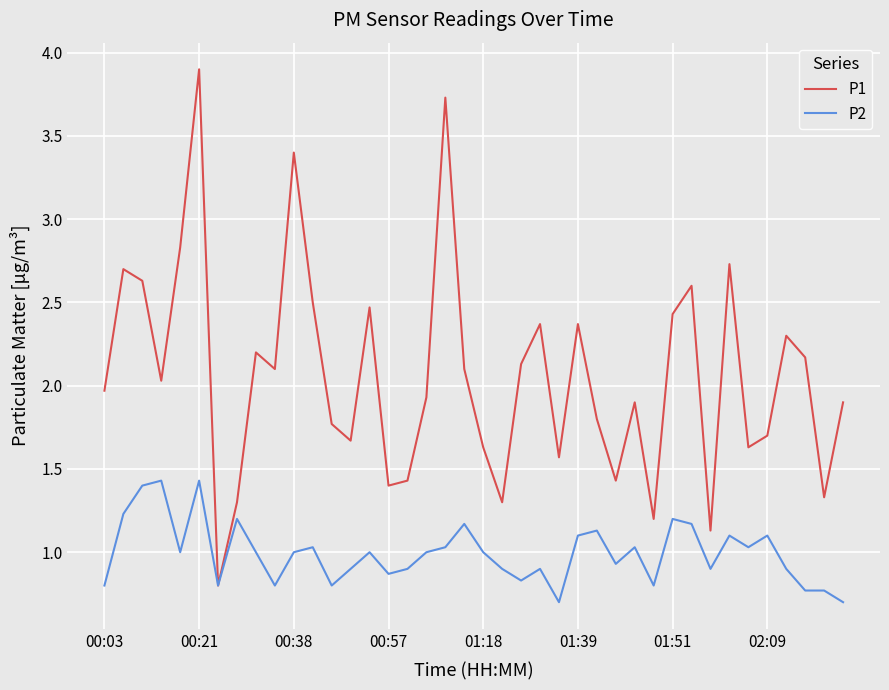

What is the maximum value for P2?

1.4